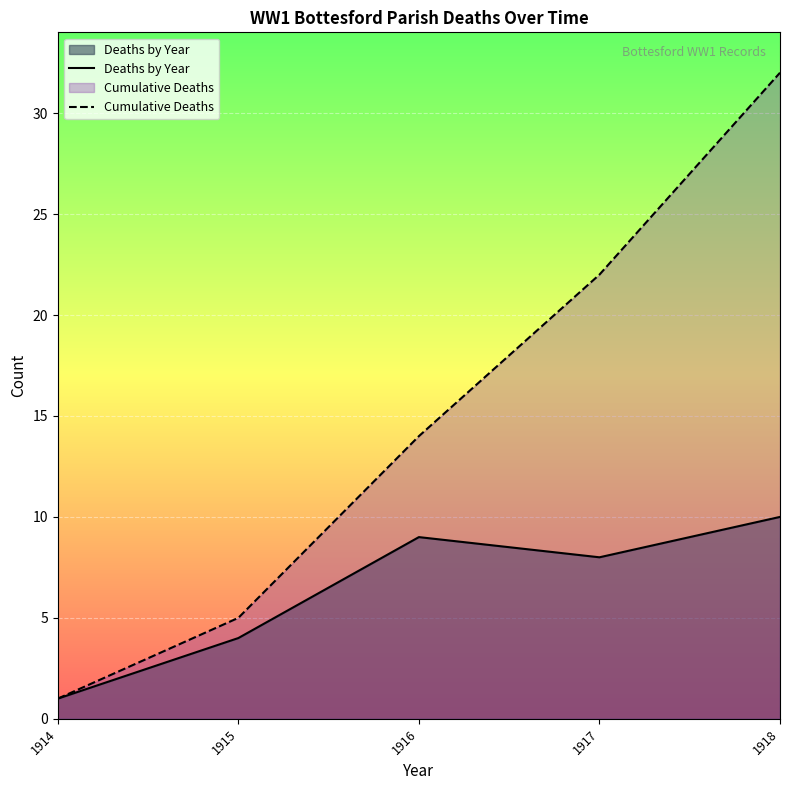

At 1917, list the series in order from smallest to largest.

Deaths by Year, Cumulative Deaths